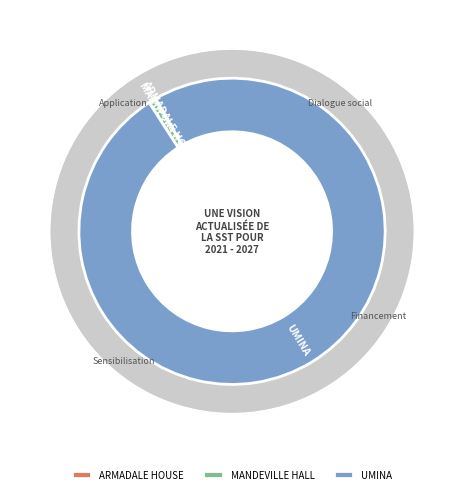

Does ARMADALE HOUSE account for over 50% of the chart?

No